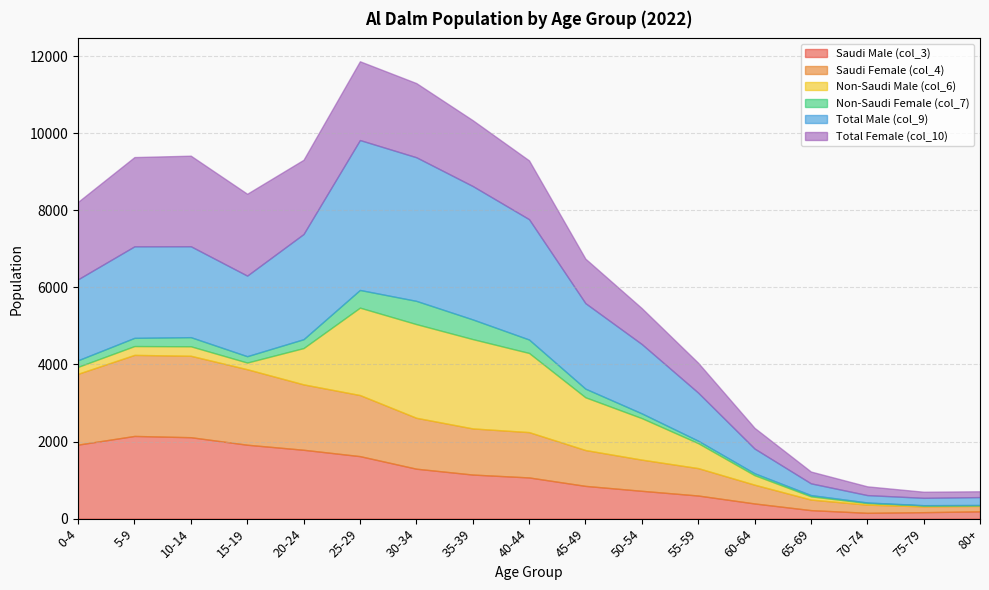

Where does the Non-Saudi Male (col_6) series first go above 247?

20-24